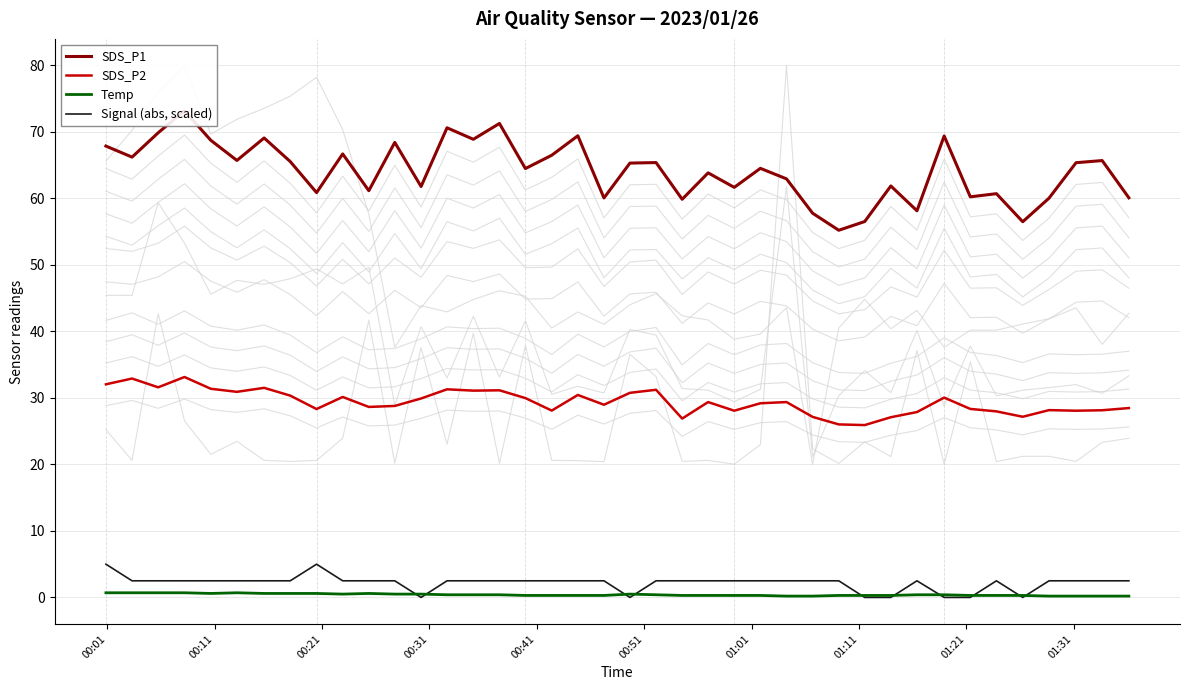

True or false: SDS_P2 and Temp intersect in this chart.

False